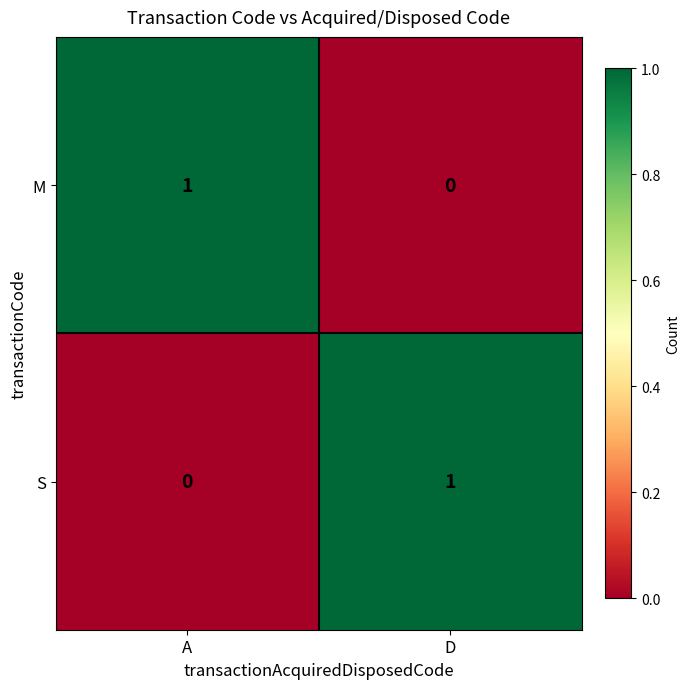

What is the maximum value shown in the chart?

1